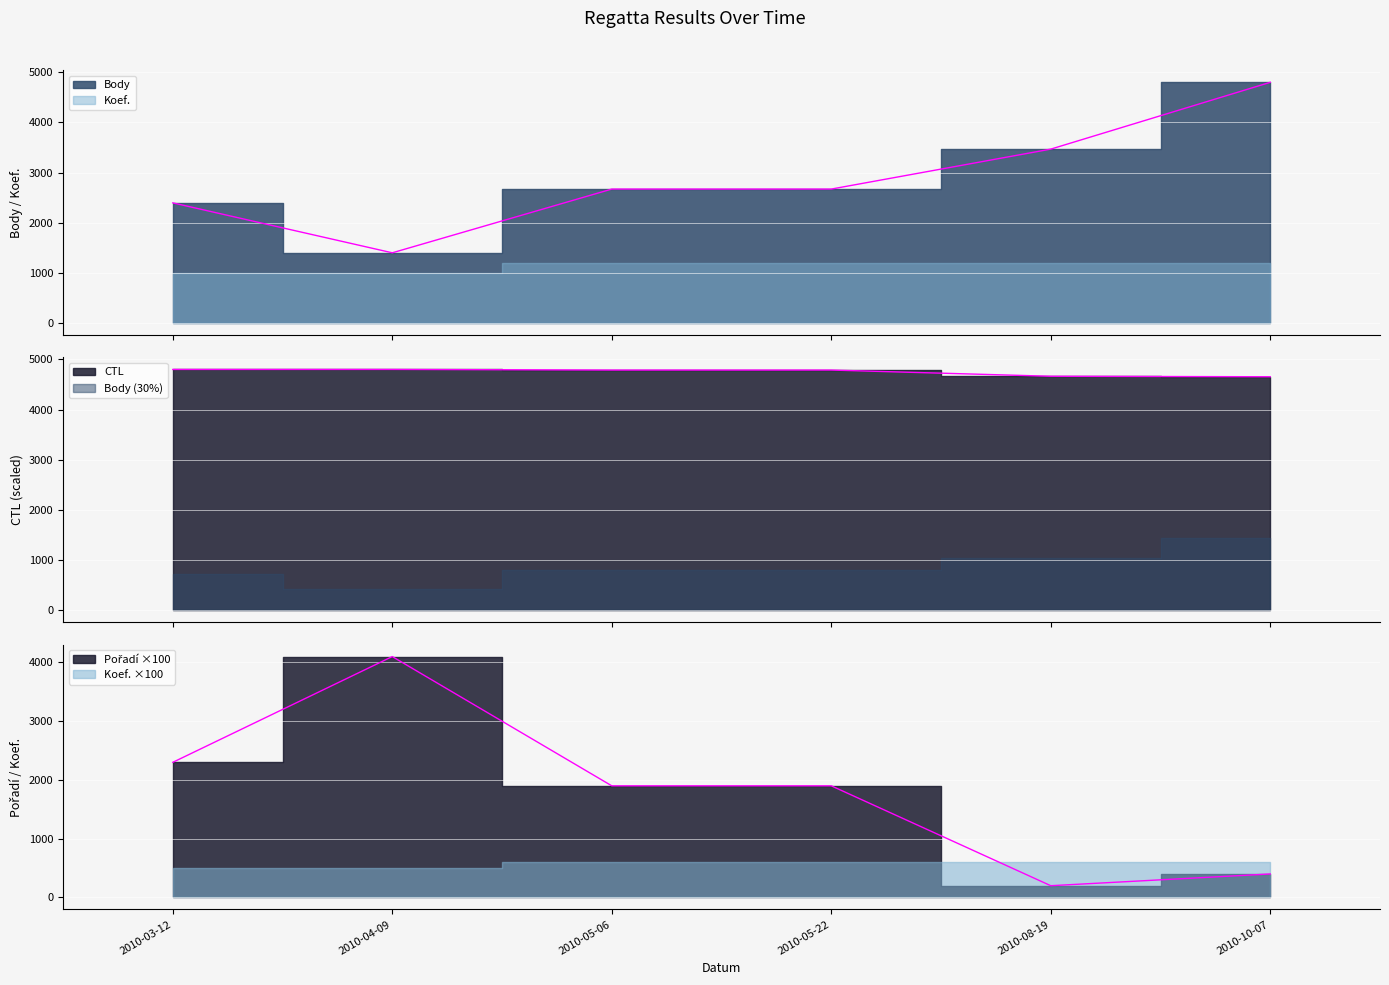

Reading left to right, list all the values displayed in this chart.

Body: 2398.0	1403.0	2673.0	2673.0	3469.0	4800.0
CTL: 4799.8	4800.0	4787.8	4787.7	4664.2	4654.4
Pořadí: 2300.0	4100.0	1900.0	1900.0	200.0	400.0